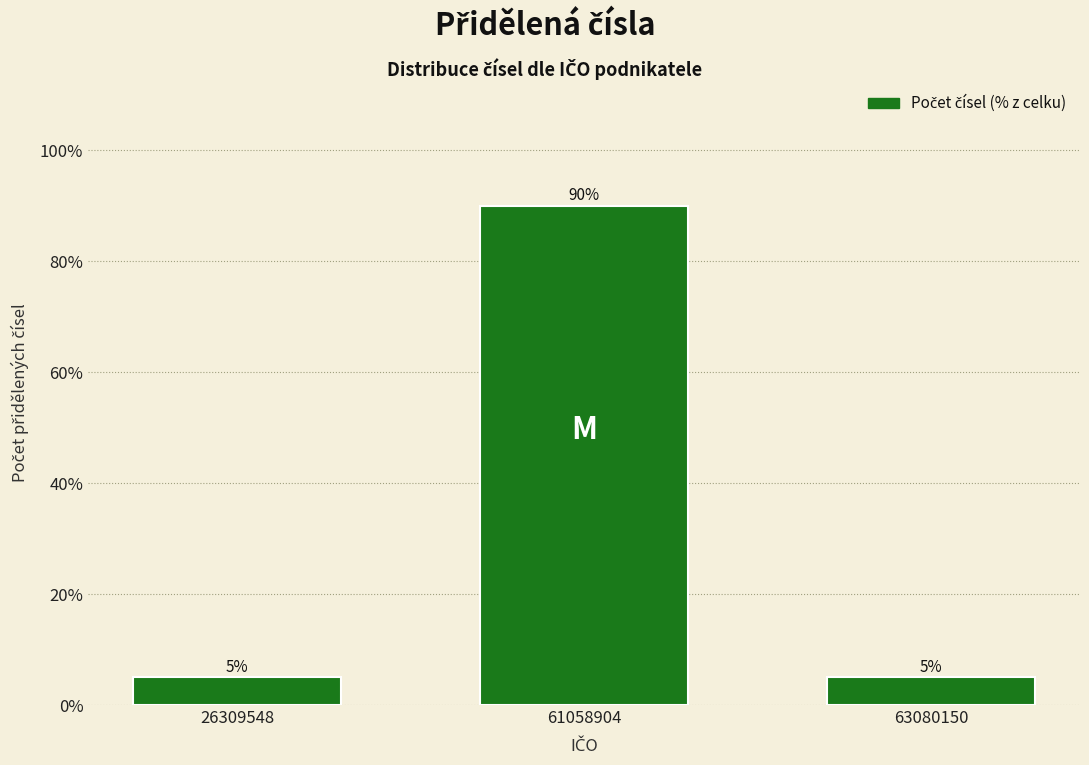

Reading left to right, list all the values displayed in this chart.

5	90	5